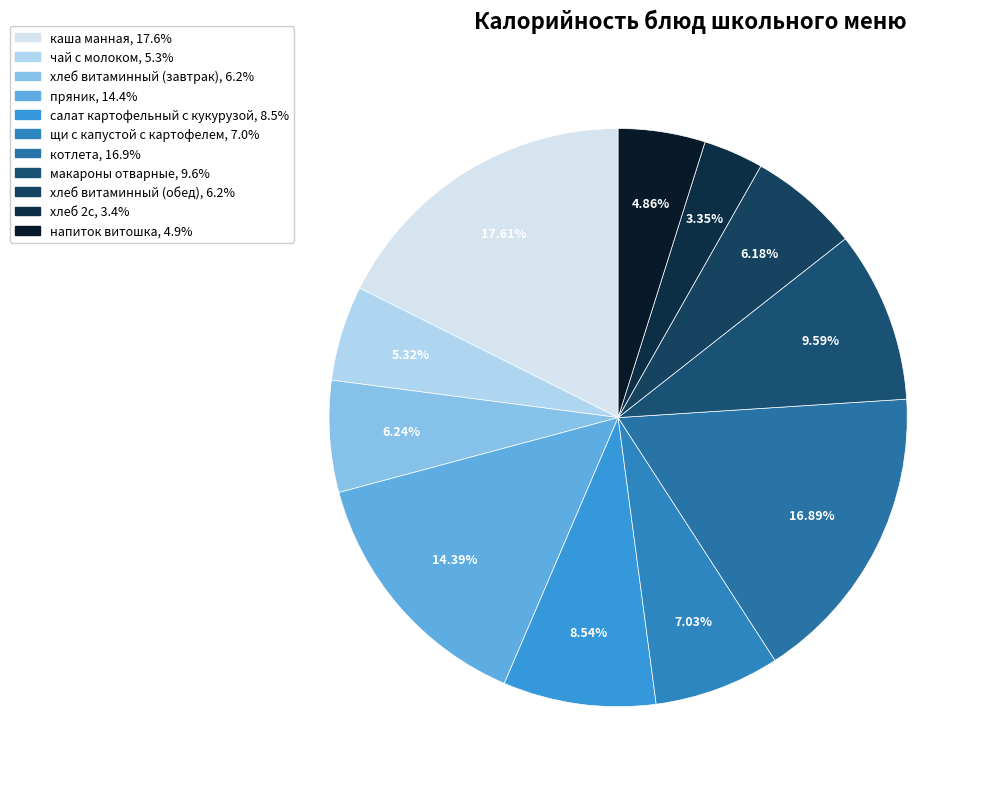

Count the number of slices in the pie.

11